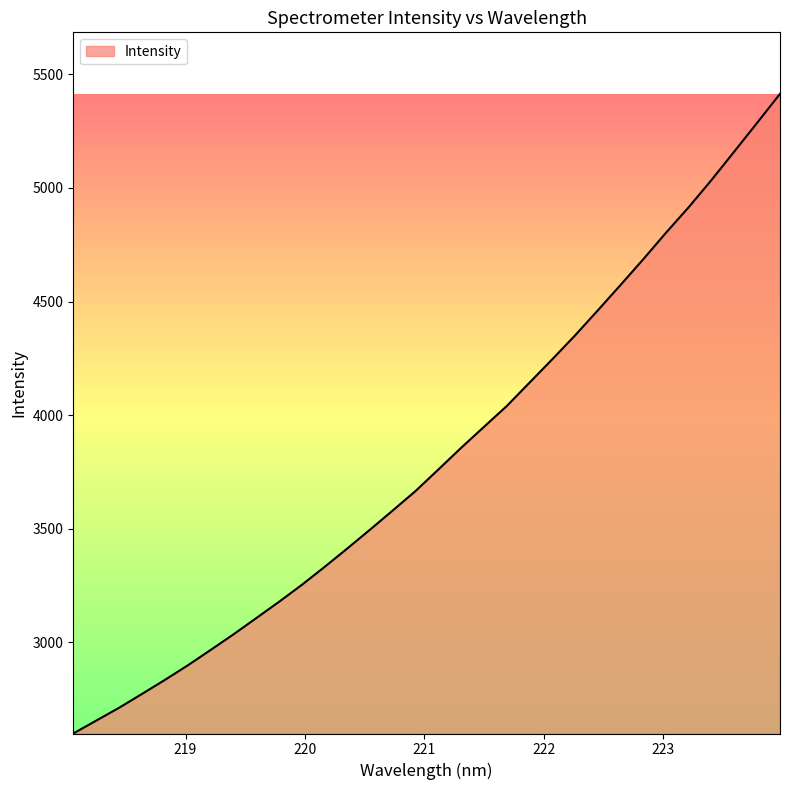

What is the maximum value shown in the chart?

5414.2